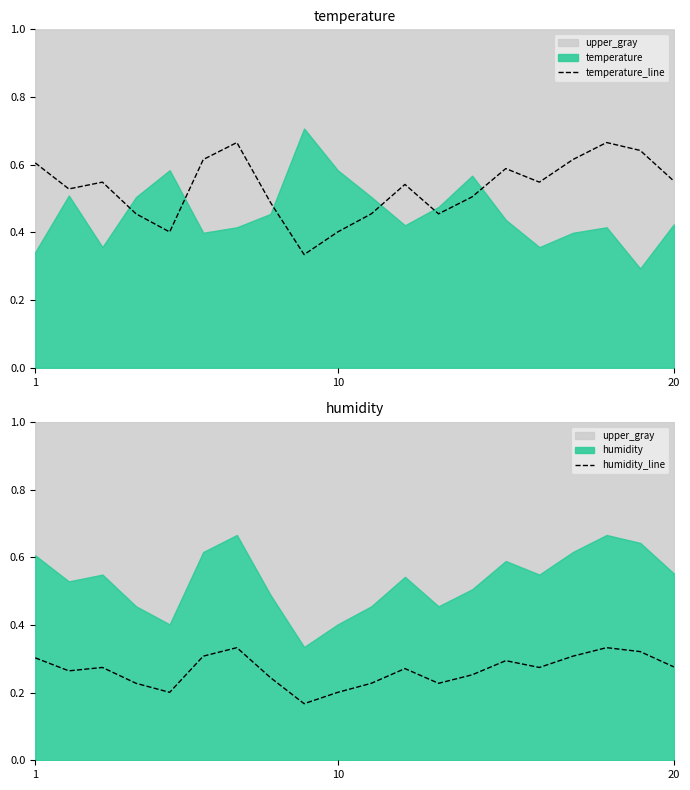

Is it true that temperature_line equals 0.4 at 10?

True